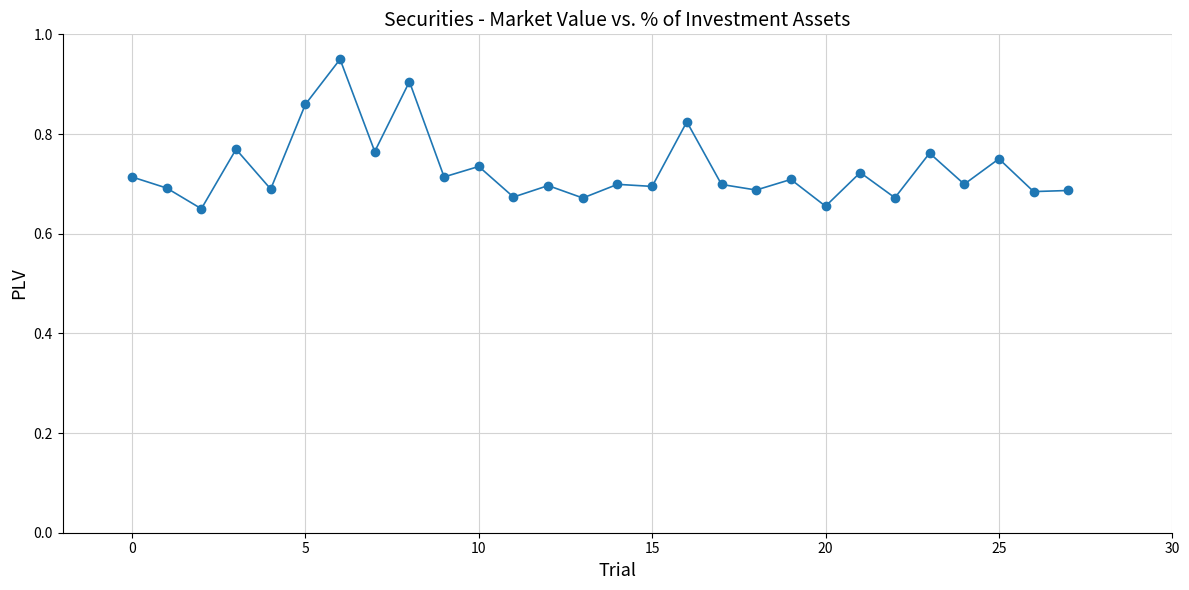

What is the difference between the maximum and second lowest values?

0.3